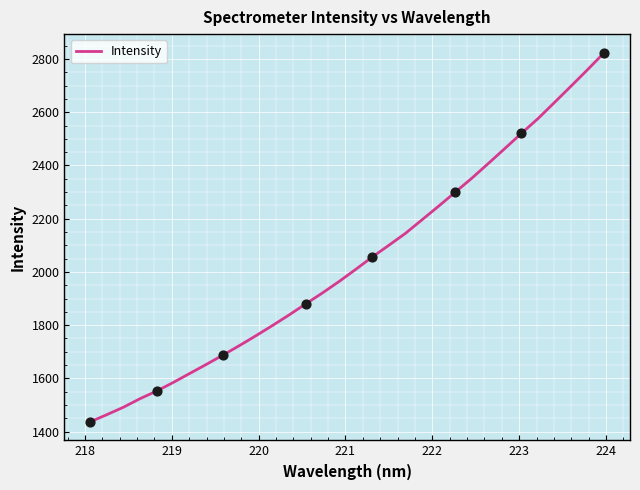

What is the difference between the maximum and minimum values?

1387.5